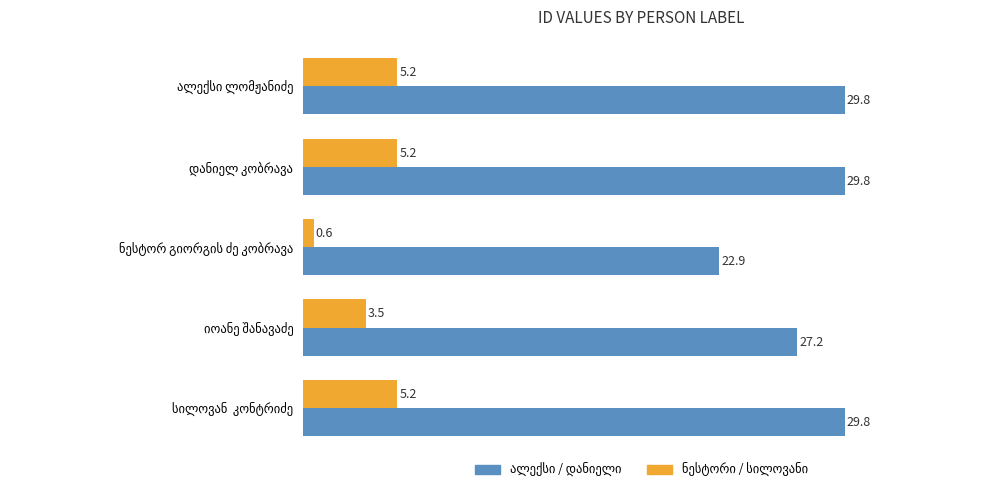

What is the maximum value shown in the chart?

29.8